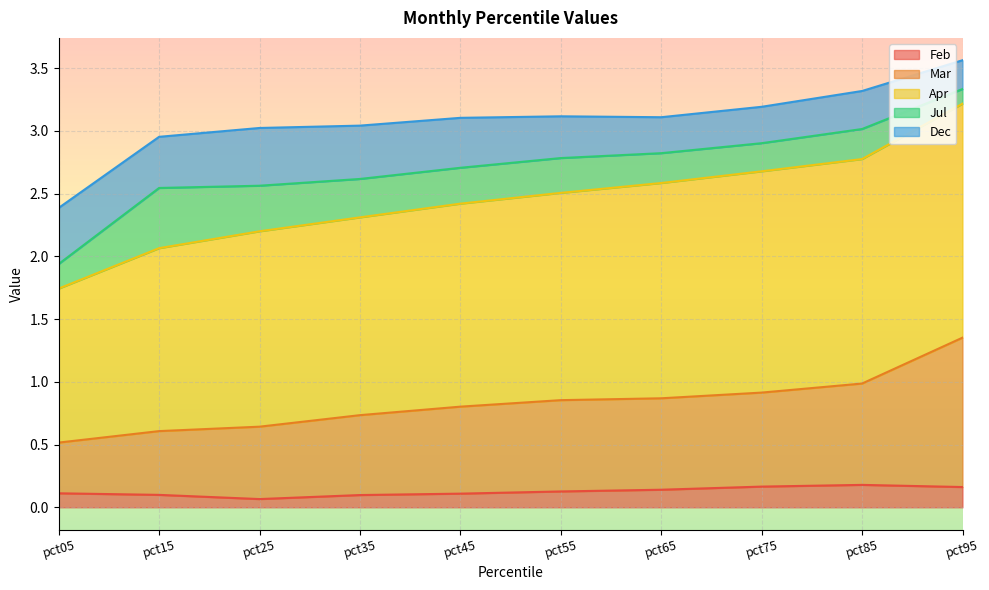

Does the chart display data point markers on the line(s)?

No